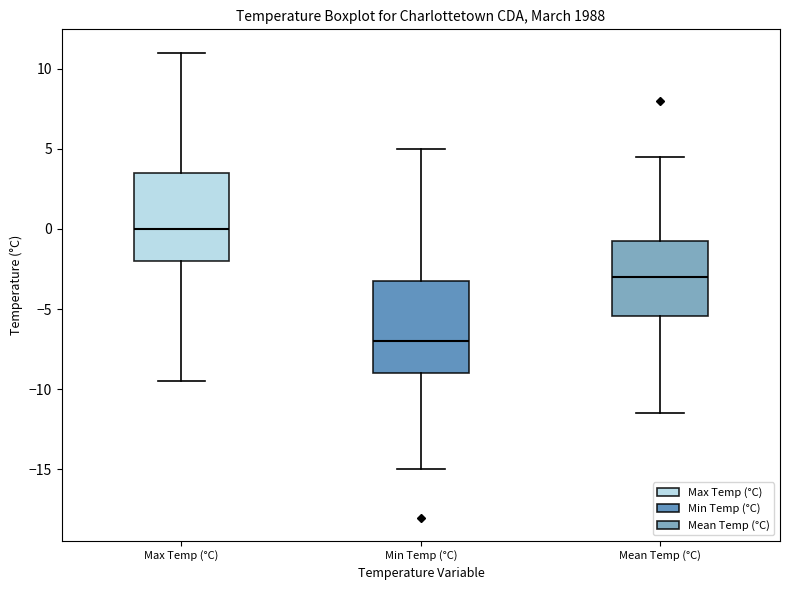

Which box has the highest median line?

Max Temp (°C)